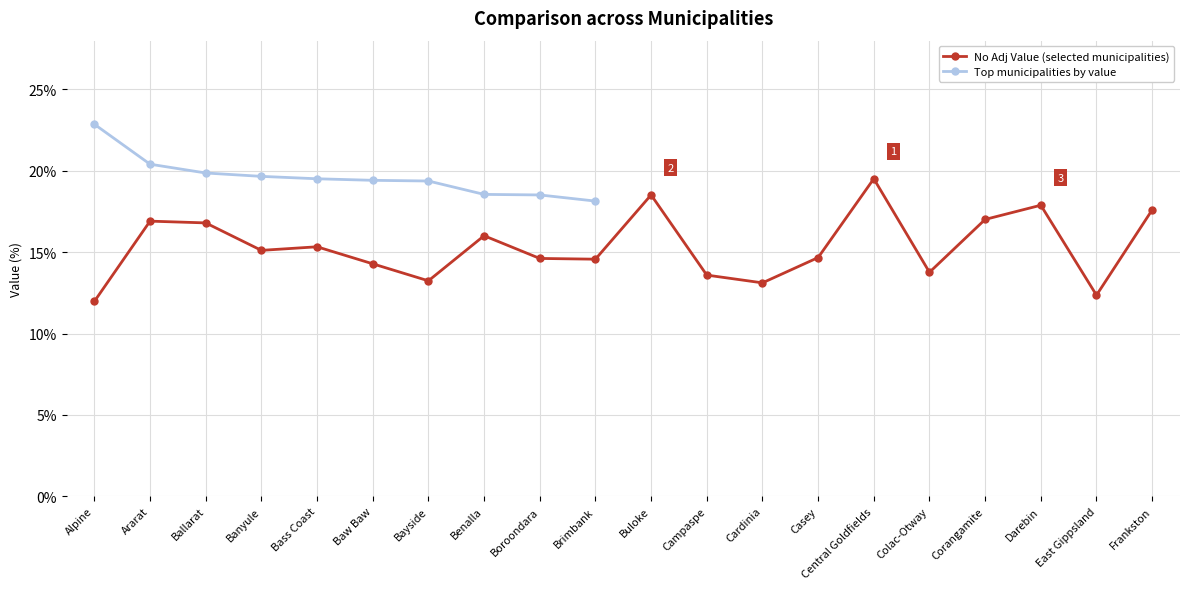

What is the change in value from Ararat to Benalla?

-0.9